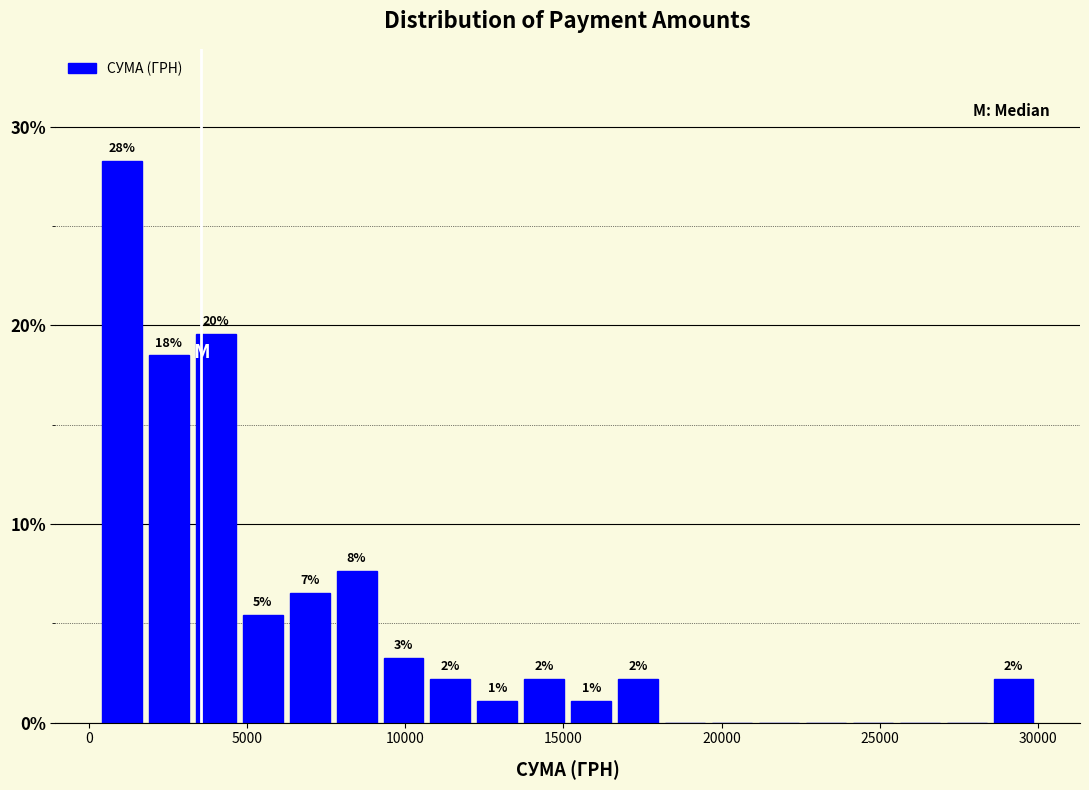

Around what value on the x-axis is the tallest bar? Give the approximate position of its centre, as read against the axis.

1000